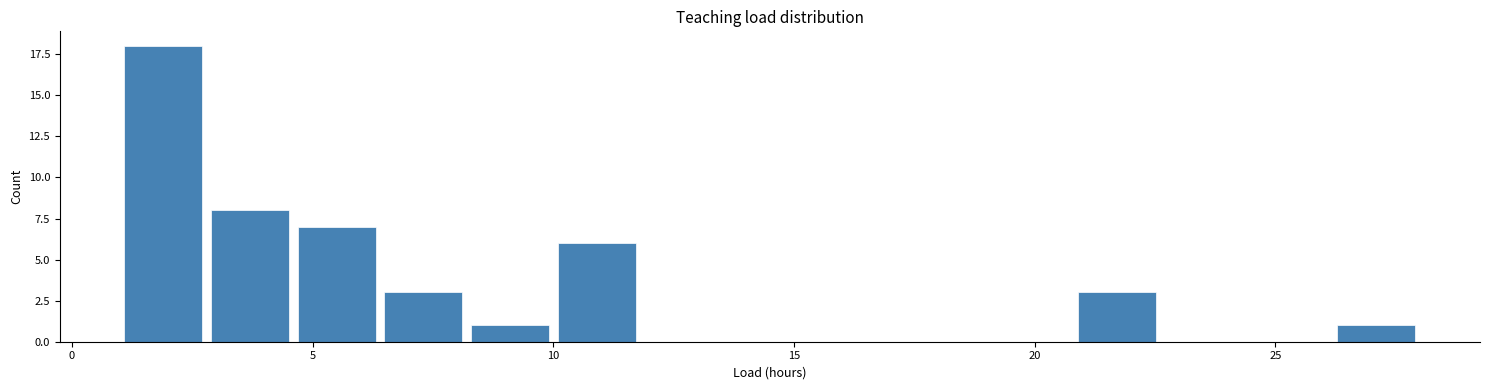

Read against the x-axis, roughly where is the centre of the tallest bar?

2.0